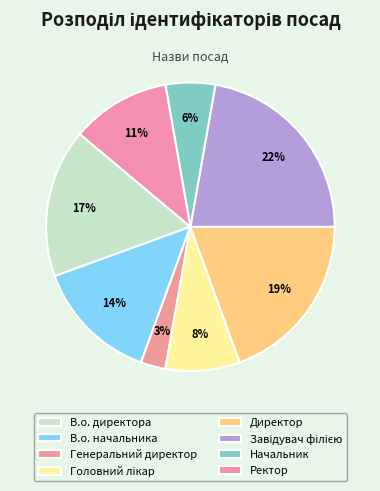

To the nearest percent, what percentage of the pie is Ректор?

11%